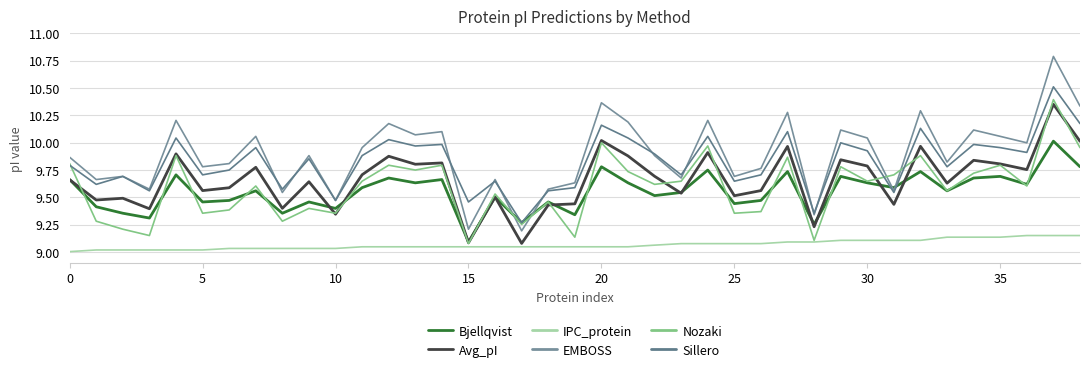

Reading left to right, list all the values displayed in this chart.

Bjellqvist: 9.7	9.4	9.4	9.3	9.7	9.5	9.5	9.6	9.4	9.5	9.4	9.6	9.7	9.6	9.7	9.1	9.5	9.3	9.5	9.3	9.8	9.6	9.5	9.5	9.8	9.4	9.5	9.7	9.3	9.7	9.6	9.6	9.7	9.6	9.7	9.7	9.6	10.0	9.8
Avg_pI: 9.7	9.5	9.5	9.4	9.9	9.6	9.6	9.8	9.4	9.6	9.3	9.7	9.9	9.8	9.8	9.1	9.5	9.1	9.4	9.4	10.0	9.9	9.7	9.5	9.9	9.5	9.6	10.0	9.2	9.8	9.8	9.4	10.0	9.6	9.8	9.8	9.8	10.4	10.0
IPC_protein: 9.0	9.0	9.0	9.0	9.0	9.0	9.0	9.0	9.0	9.0	9.0	9.0	9.0	9.0	9.0	9.0	9.0	9.0	9.0	9.0	9.0	9.0	9.1	9.1	9.1	9.1	9.1	9.1	9.1	9.1	9.1	9.1	9.1	9.1	9.1	9.1	9.2	9.2	9.2
EMBOSS: 9.9	9.7	9.7	9.6	10.2	9.8	9.8	10.1	9.5	9.9	9.5	10.0	10.2	10.1	10.1	9.2	9.7	9.2	9.6	9.6	10.4	10.2	9.9	9.7	10.2	9.7	9.8	10.3	9.3	10.1	10.0	9.6	10.3	9.8	10.1	10.1	10.0	10.8	10.3
Nozaki: 9.8	9.3	9.2	9.2	9.9	9.4	9.4	9.6	9.3	9.4	9.4	9.6	9.8	9.8	9.8	9.1	9.5	9.3	9.5	9.1	10.0	9.7	9.6	9.6	10.0	9.4	9.4	9.9	9.1	9.8	9.6	9.7	9.9	9.6	9.7	9.8	9.6	10.4	10.0
Sillero: 9.8	9.6	9.7	9.6	10.0	9.7	9.8	10.0	9.6	9.9	9.5	9.9	10.0	10.0	10.0	9.5	9.6	9.3	9.6	9.6	10.2	10.0	9.9	9.7	10.1	9.6	9.7	10.1	9.4	10.0	9.9	9.5	10.1	9.8	10.0	10.0	9.9	10.5	10.2